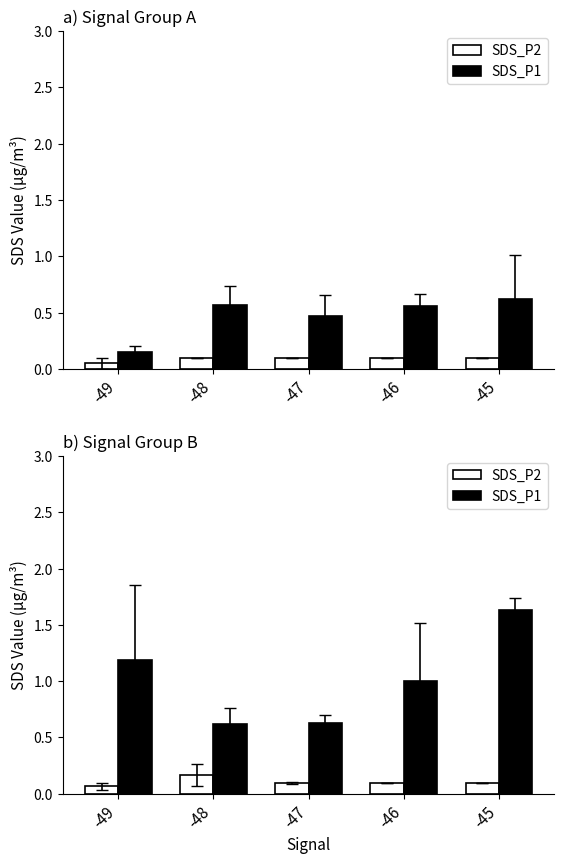

Where is SDS_P2 nearest to the value 0?

-49